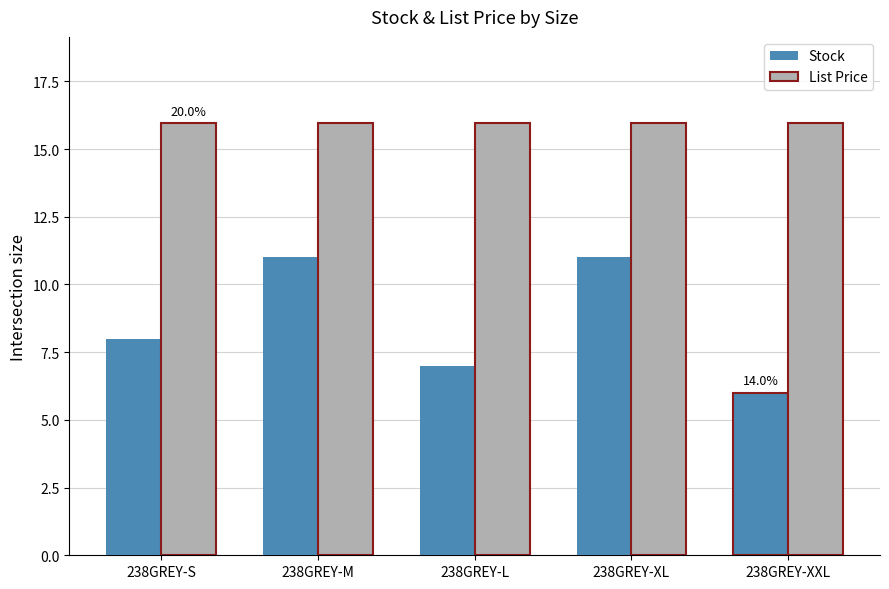

Which series has the widest spread of values?

Stock